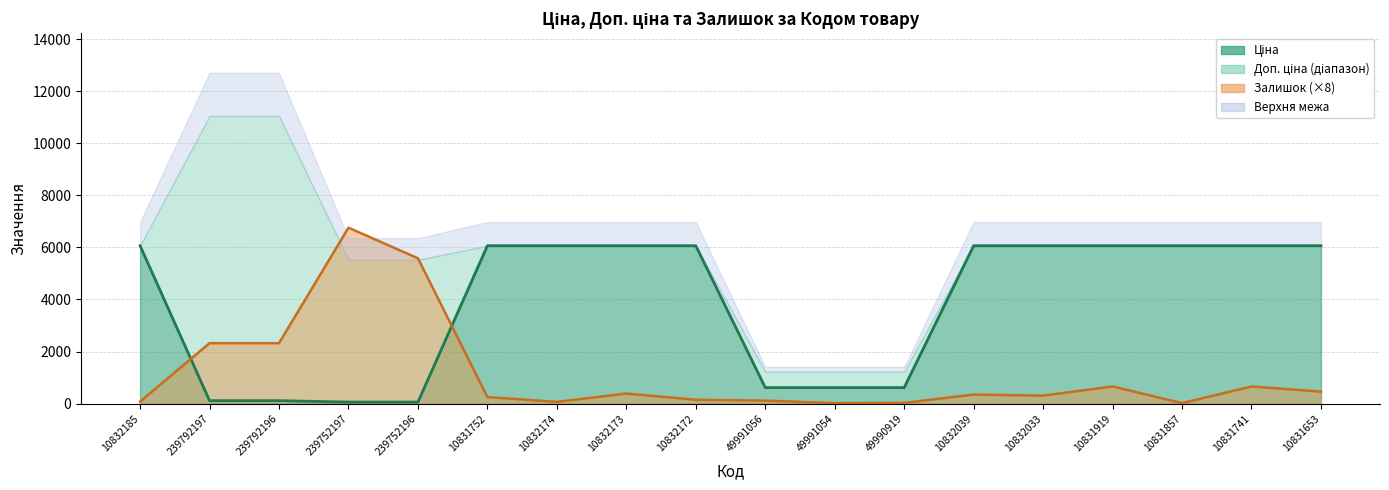

What value does the Ціна series have at 239752197?

55.3